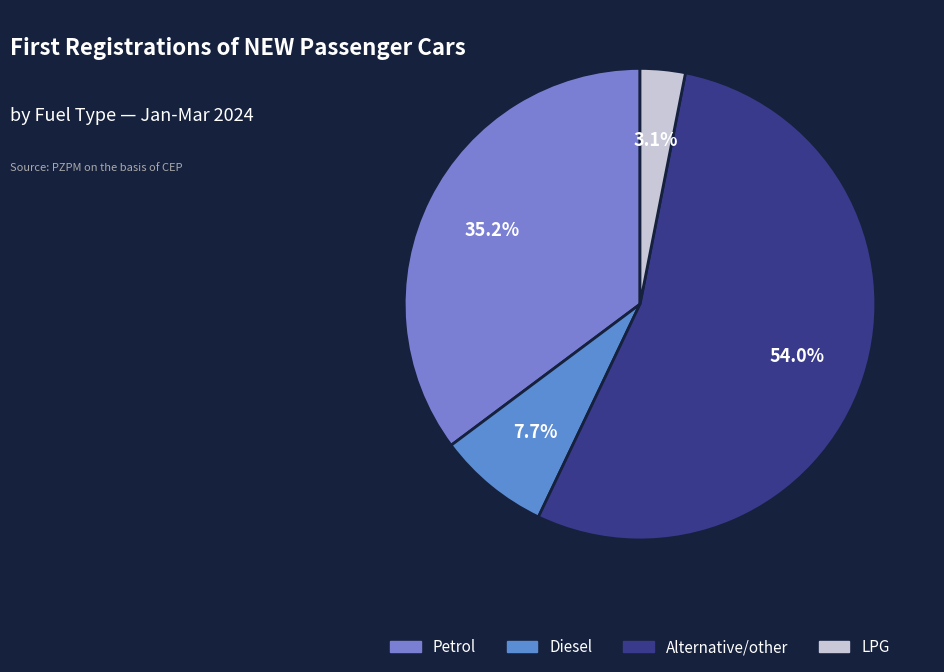

To the nearest percent, what is the difference between the largest and smallest slice percentages?

51%